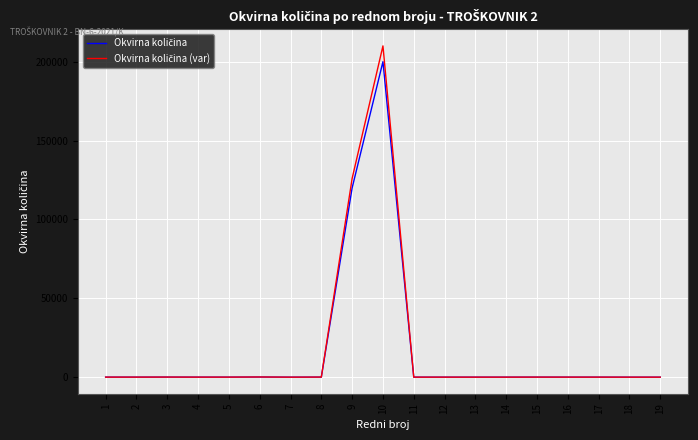

Does the chart have visible grid lines?

Yes